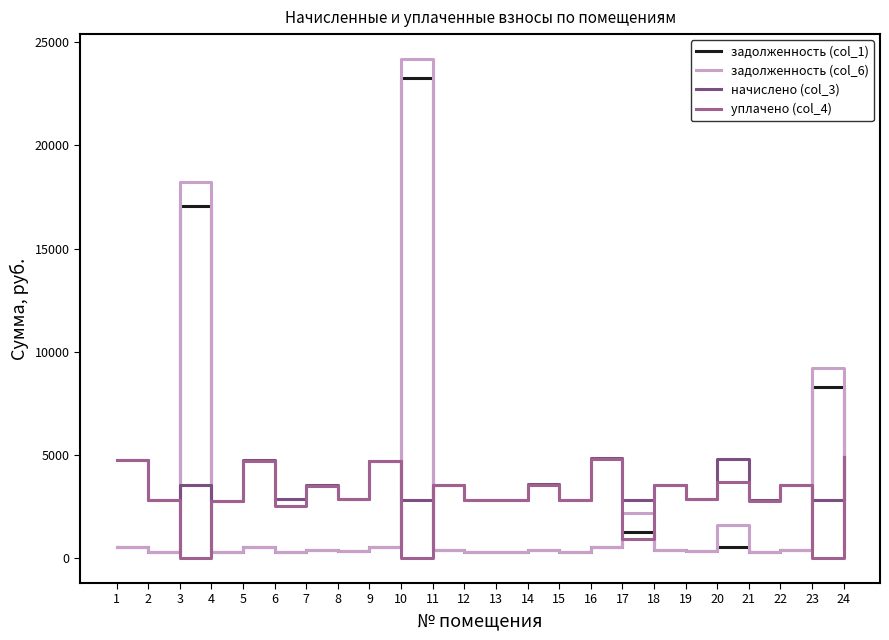

Between which two adjacent categories do задолженность (col_6) and уплачено (col_4) first intersect?

2 and 3